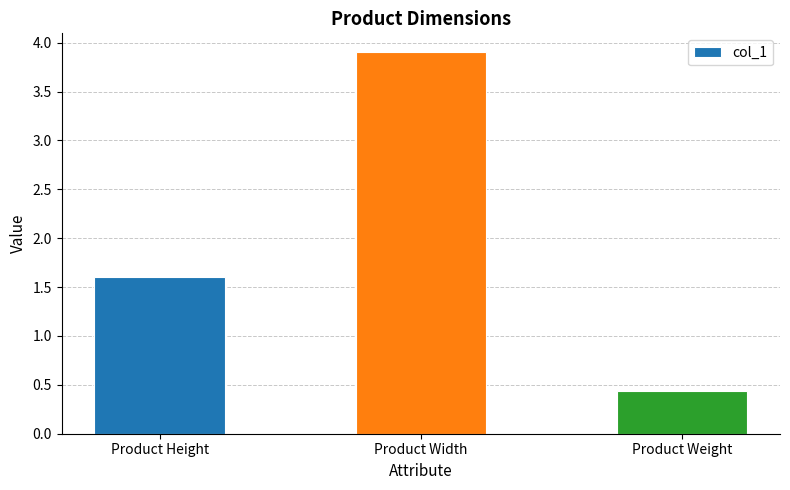

Rank the categories by value from lowest to highest.

Product Weight, Product Height, Product Width